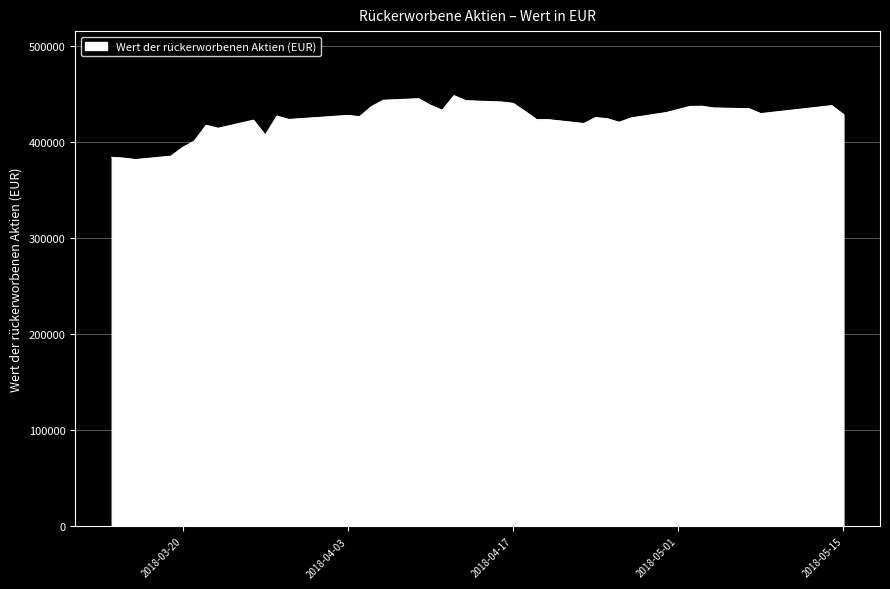

What is the greatest value displayed?

448554.2